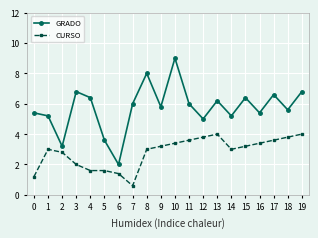

Reading left to right, extract all data points from this chart.

GRADO: 0=5.4	1=5.2	2=3.2	3=6.8	4=6.4	5=3.6	6=2.0	7=6.0	8=8.0	9=5.8	10=9.0	11=6.0	12=5.0	13=6.2	14=5.2	15=6.4	16=5.4	17=6.6	18=5.6	19=6.8
CURSO: 0=1.2	1=3.0	2=2.8	3=2.0	4=1.6	5=1.6	6=1.4	7=0.6	8=3.0	9=3.2	10=3.4	11=3.6	12=3.8	13=4.0	14=3.0	15=3.2	16=3.4	17=3.6	18=3.8	19=4.0